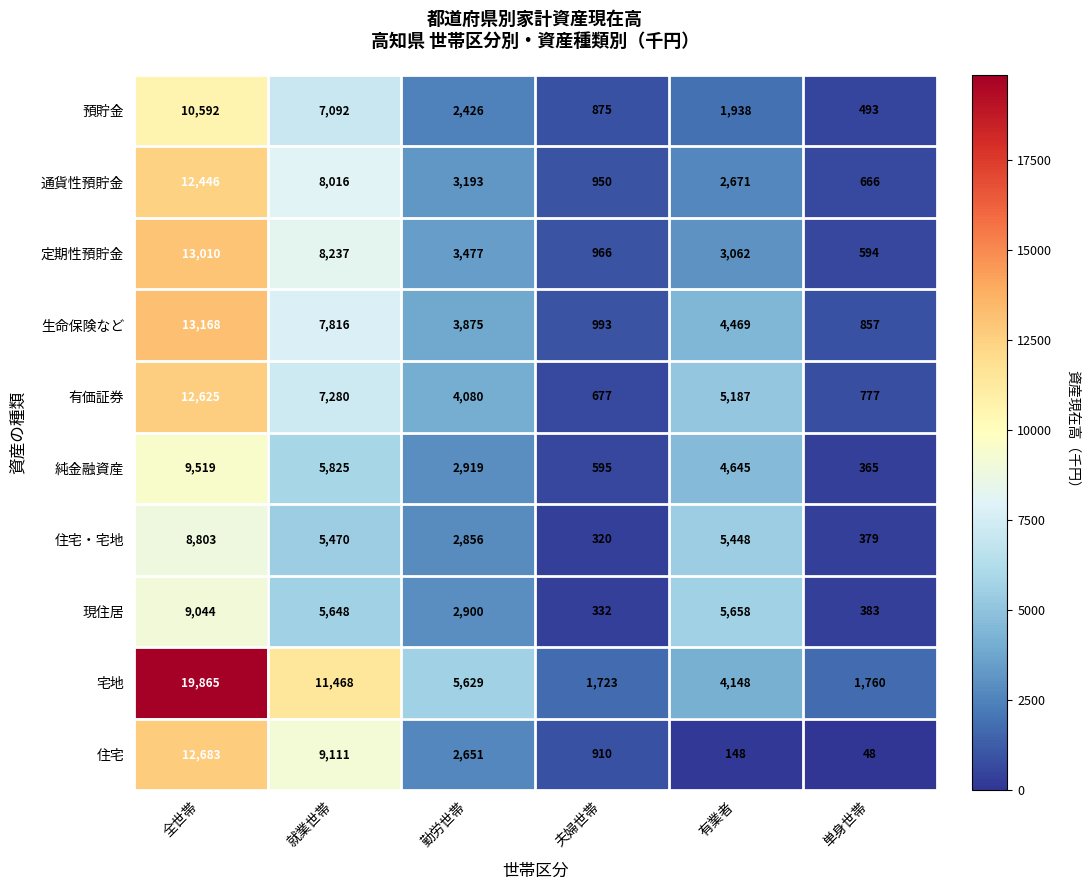

At 就業世帯, list the series in order from largest to smallest.

宅地, 住宅, 定期性預貯金, 通貨性預貯金, 生命保険など, 有価証券, 預貯金, 純金融資産, 現住居, 住宅・宅地